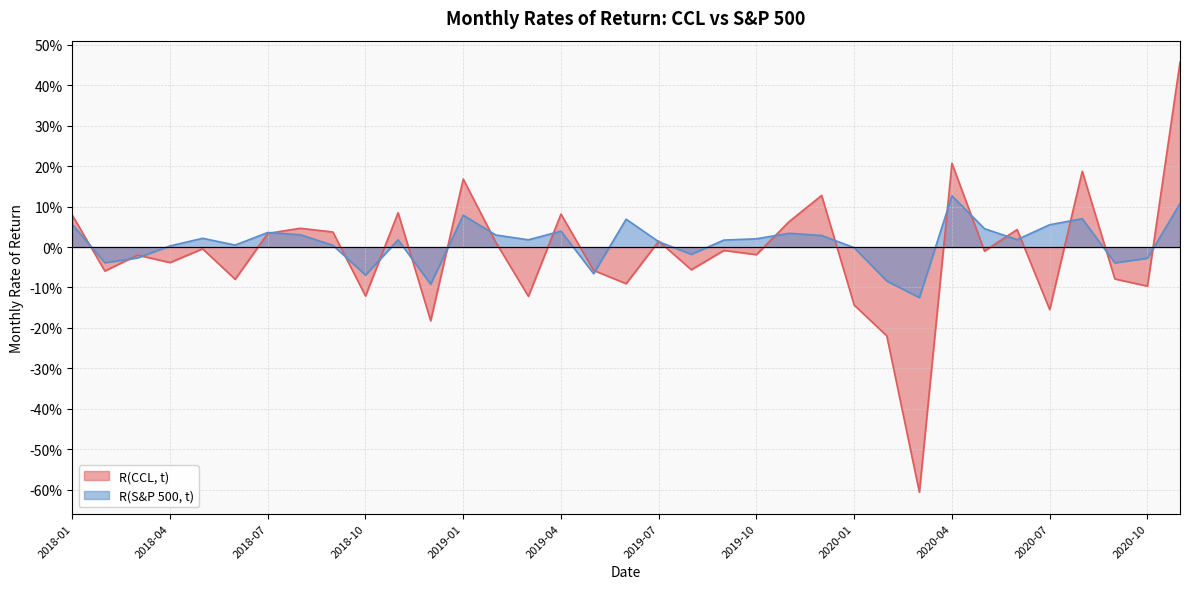

What is the highest value of the R(S&P 500, t) series?

0.1